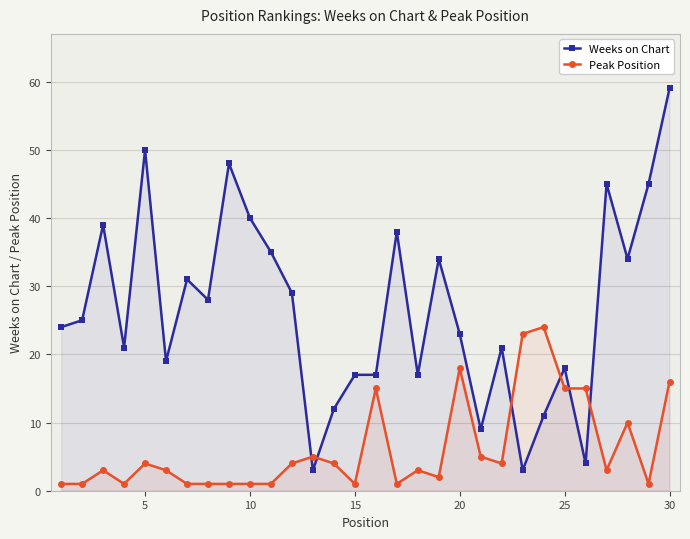

Which series has the largest total across all categories?

Weeks on Chart